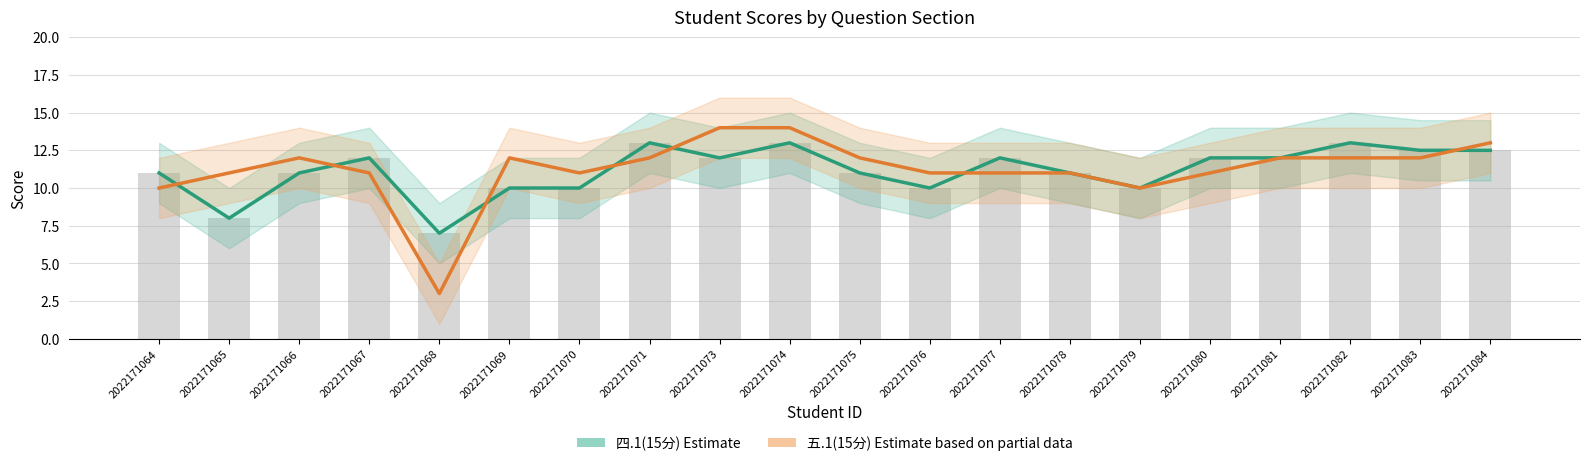

Reading left to right, transcribe all the data shown in this chart.

四.1(15分) — Estimate: 11.0	8.0	11.0	12.0	7.0	10.0	10.0	13.0	12.0	13.0	11.0	10.0	12.0	11.0	10.0	12.0	12.0	13.0	12.5	12.5
五.1(15分) — Estimate based on partial data: 10.0	11.0	12.0	11.0	3.0	12.0	11.0	12.0	14.0	14.0	12.0	11.0	11.0	11.0	10.0	11.0	12.0	12.0	12.0	13.0